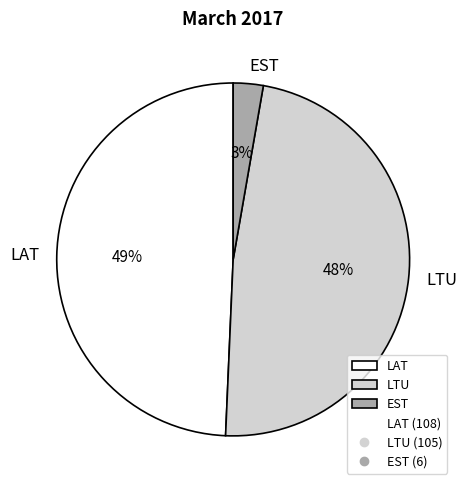

What is the ratio of the value at LTU to the value at LAT?

1.0